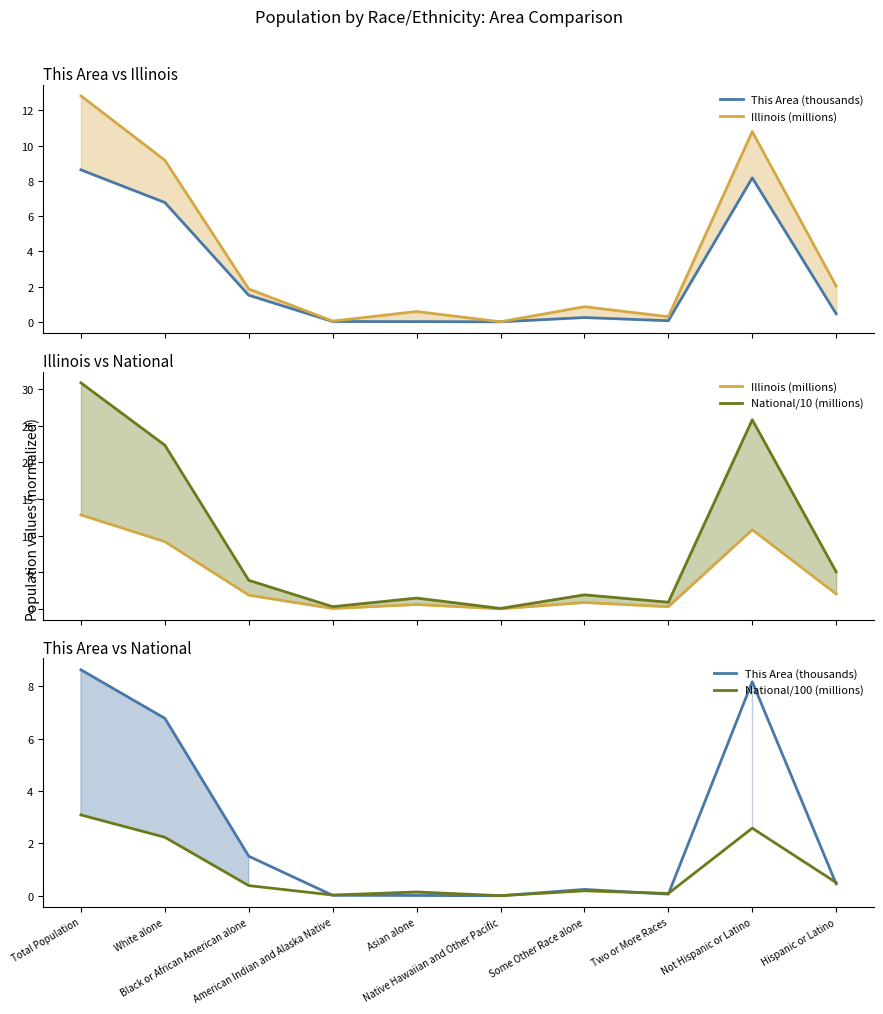

How many interior local valleys does the National/10 (millions) series have?

3